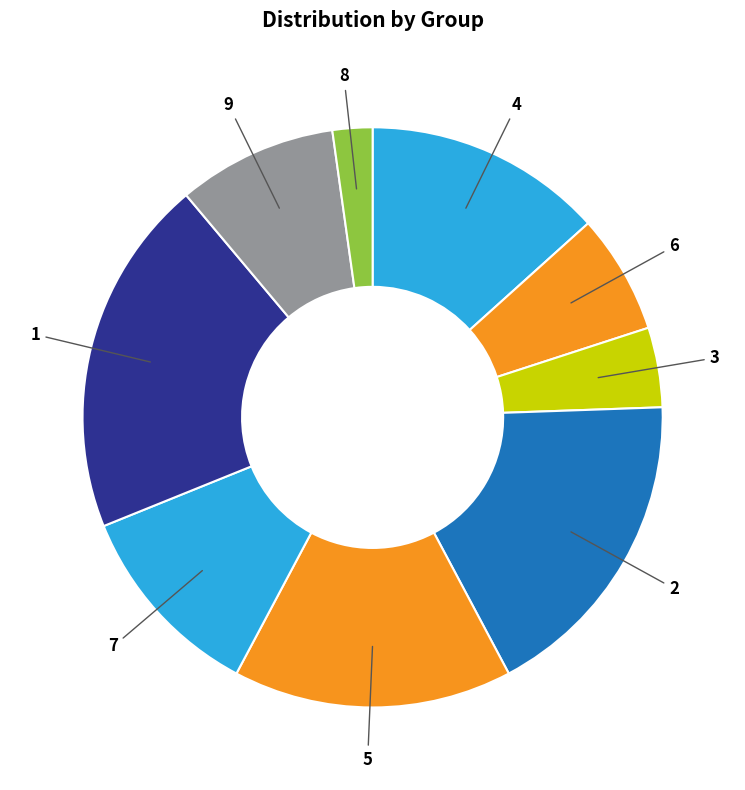

How many segments does this pie chart have?

9